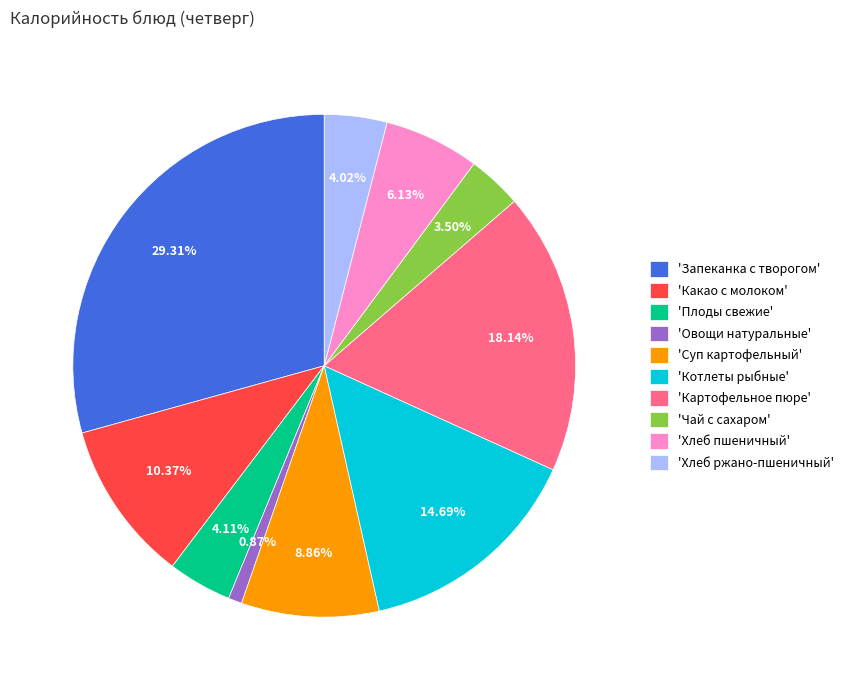

Does any single category account for the majority?

No